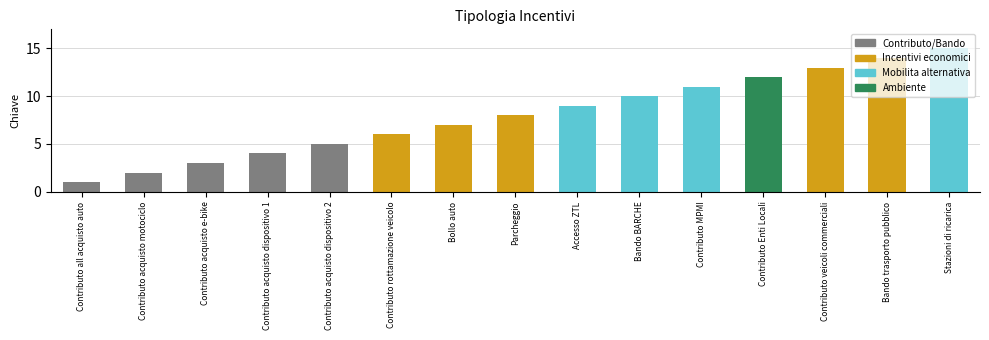

What is the sum of the values at Contributo acquisto dispositivo 1 and Contributo acquisto motociclo?

6